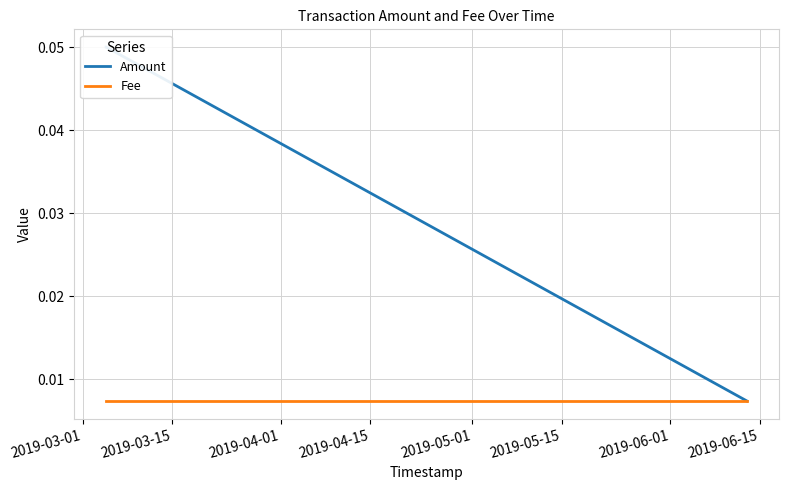

Rank the series by their average value, from highest to lowest.

Amount, Fee